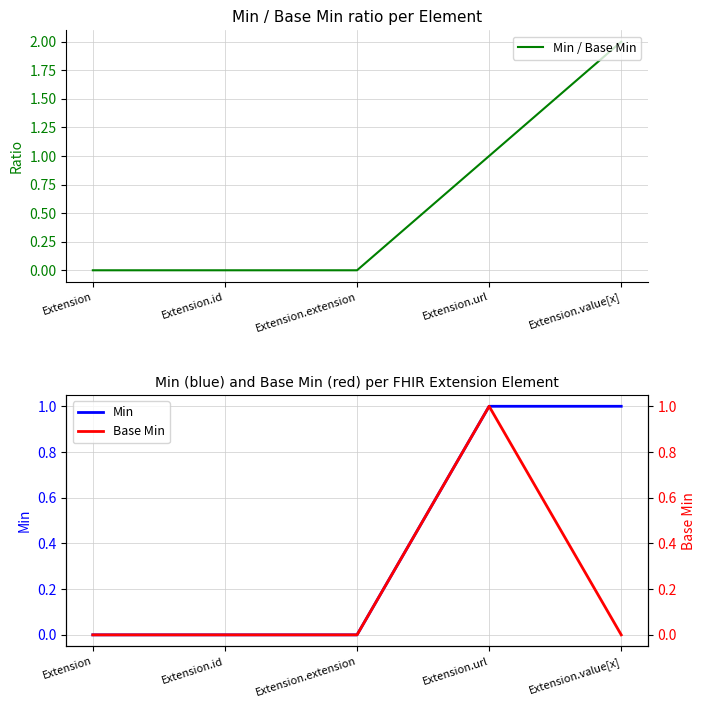

How many lines are shown in the chart?

3